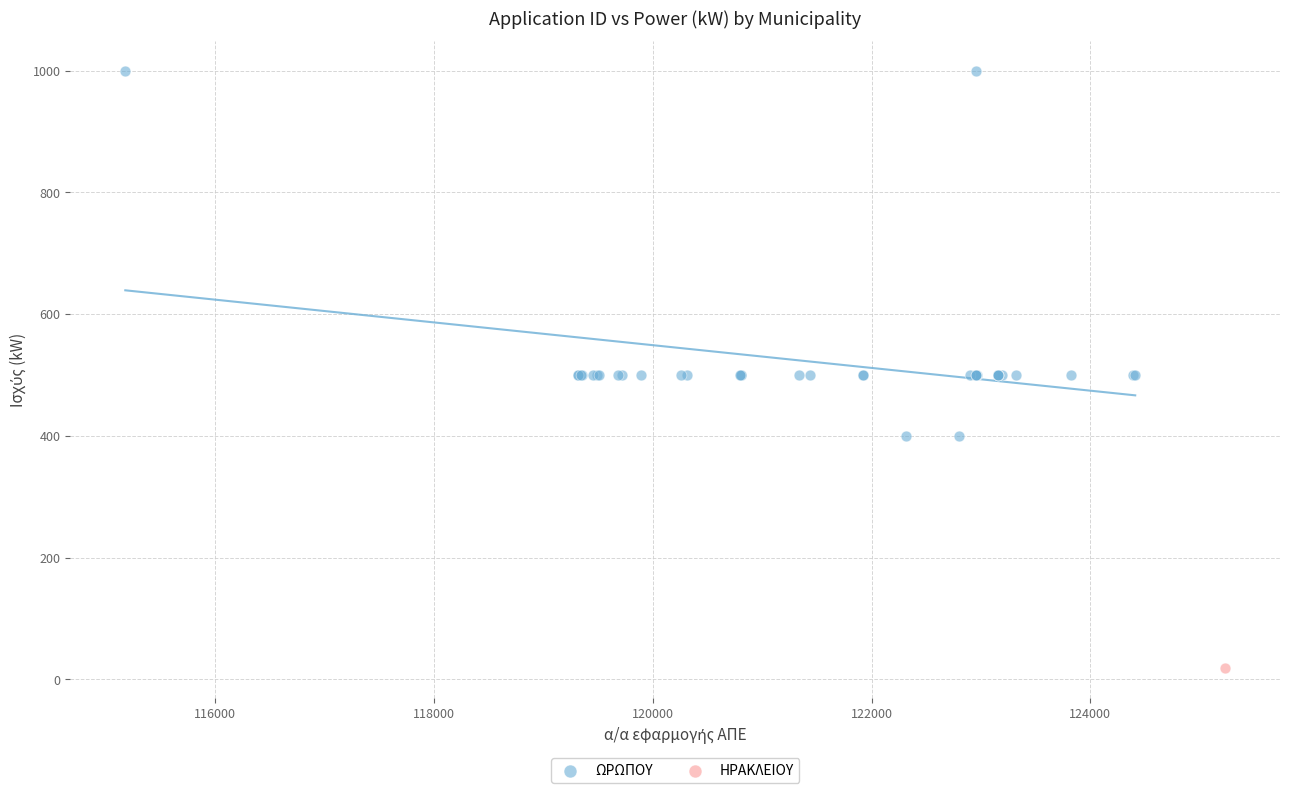

What are all the series names shown in the legend?

ΩΡΩΠΟΥ, ΗΡΑΚΛΕΙΟΥ